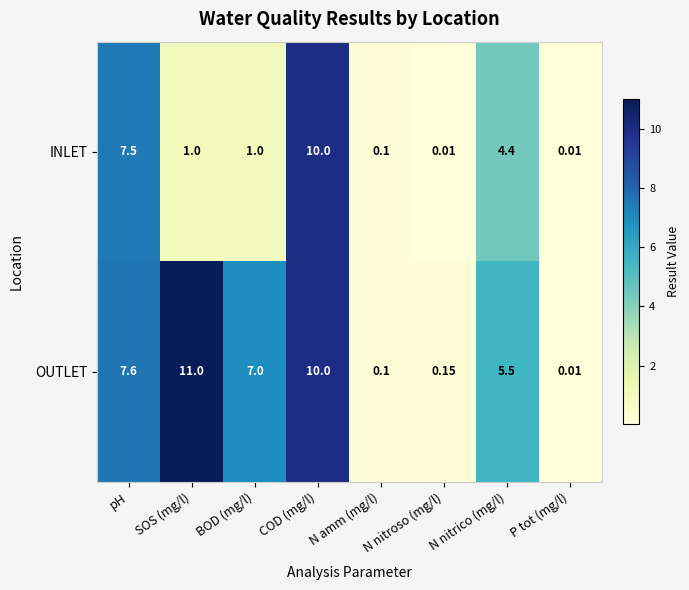

At which category is the sum across all series the highest?

COD (mg/l)